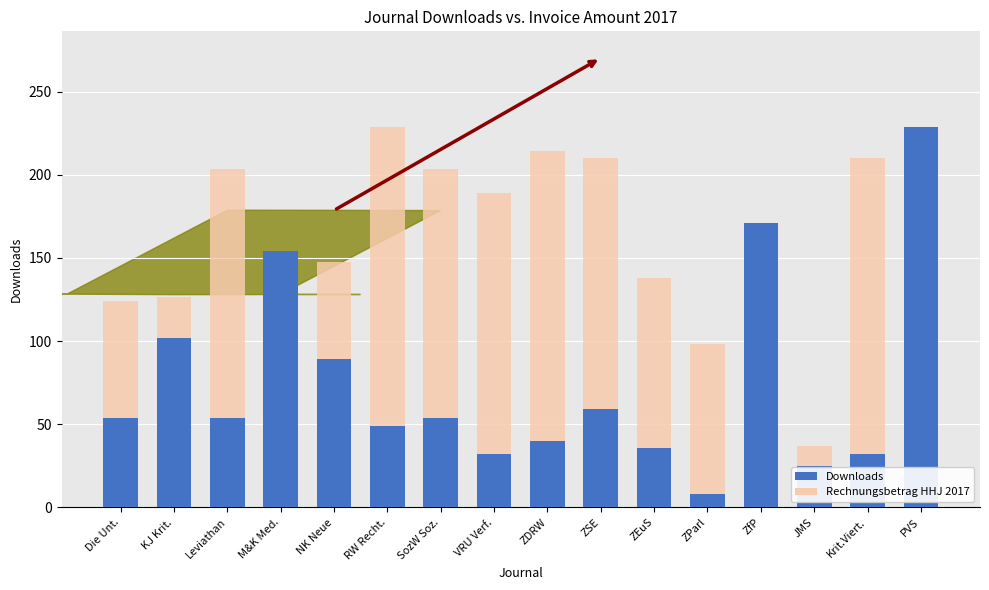

What is the sum of the Rechnungsbetrag HHJ 2017 values at VRU Verf. and Leviathan?

392.6